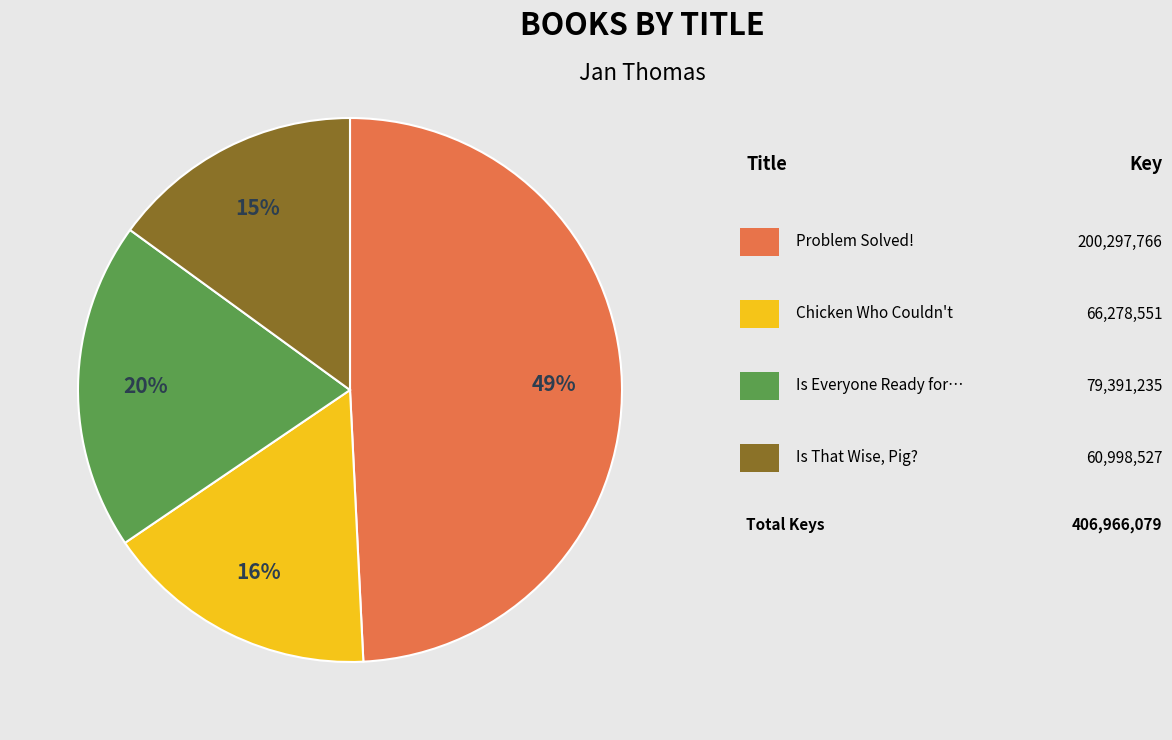

To the nearest percent, what is the average slice percentage?

25%